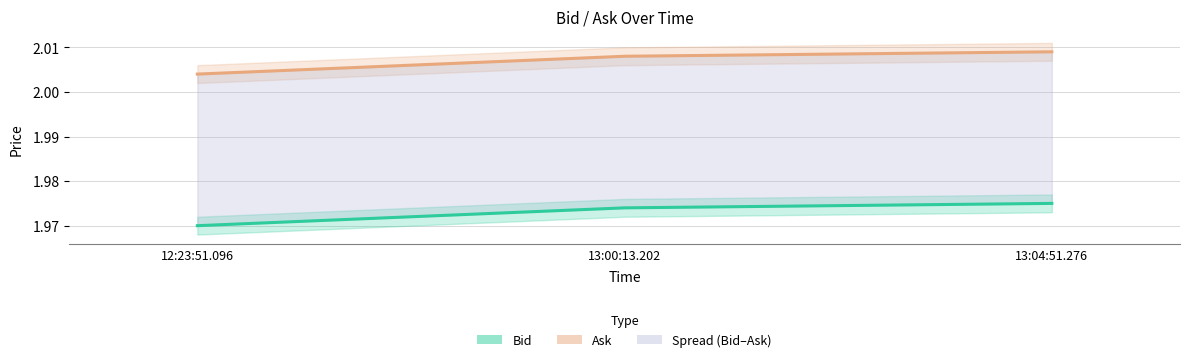

Between 12:23:51.096 and 13:00:13.202, which series saw the biggest shift?

Bid